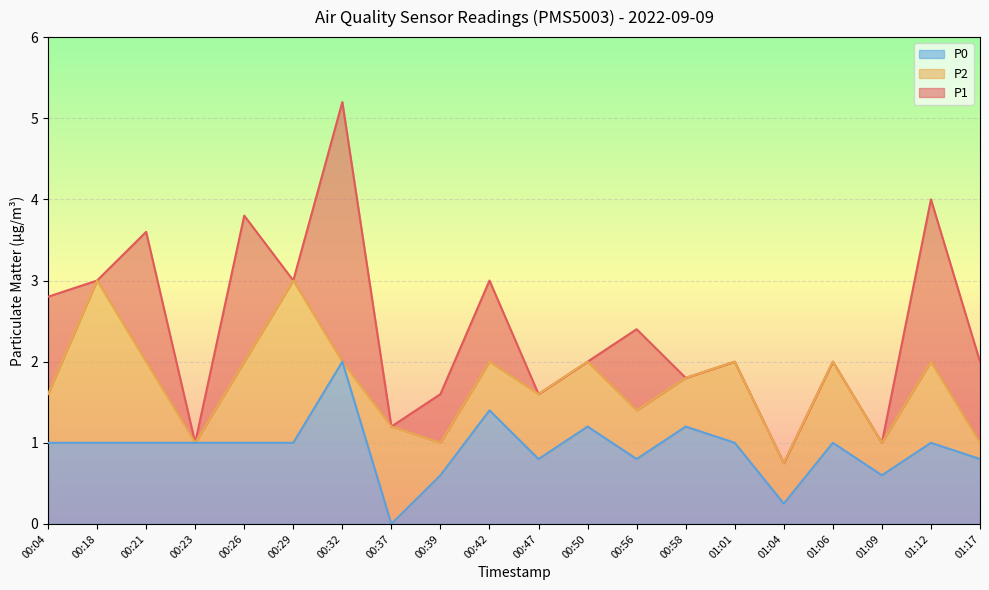

Rank the series by their average value, from highest to lowest.

P1, P2, P0